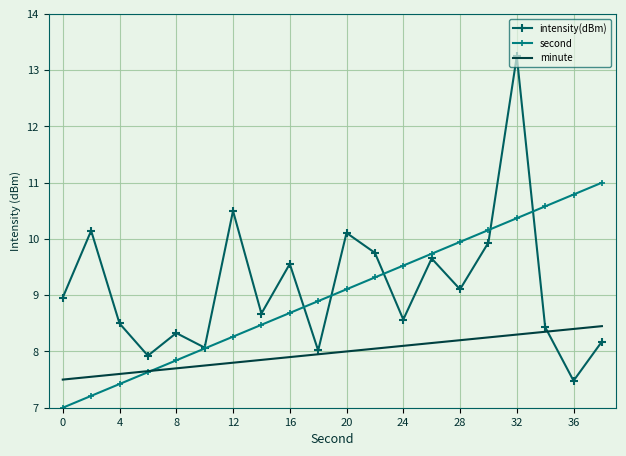

Which series has the largest range (max minus min)?

intensity(dBm)